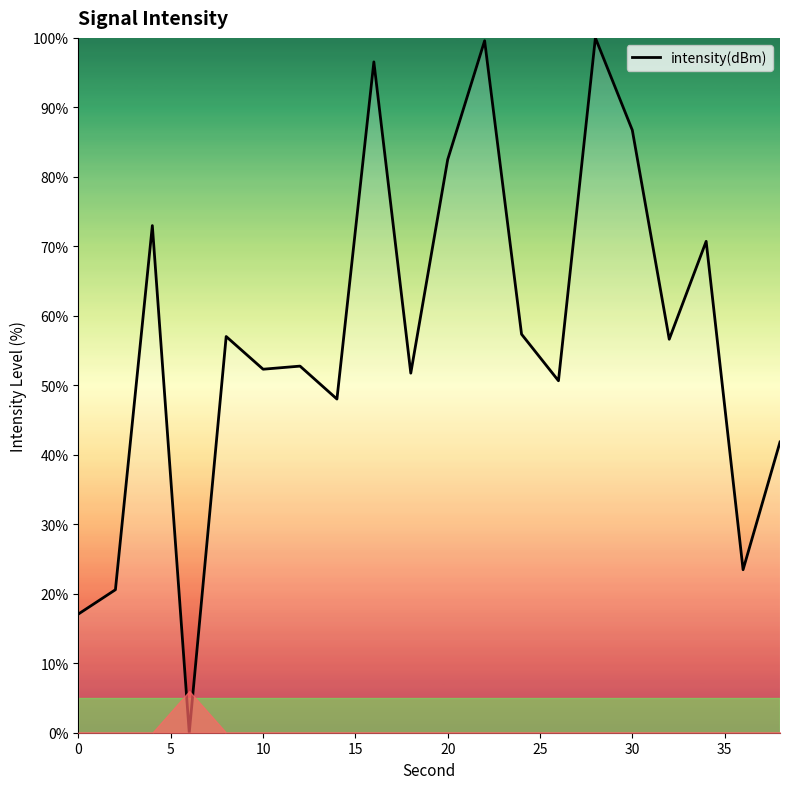

What is the difference between the maximum and minimum values?

100.0